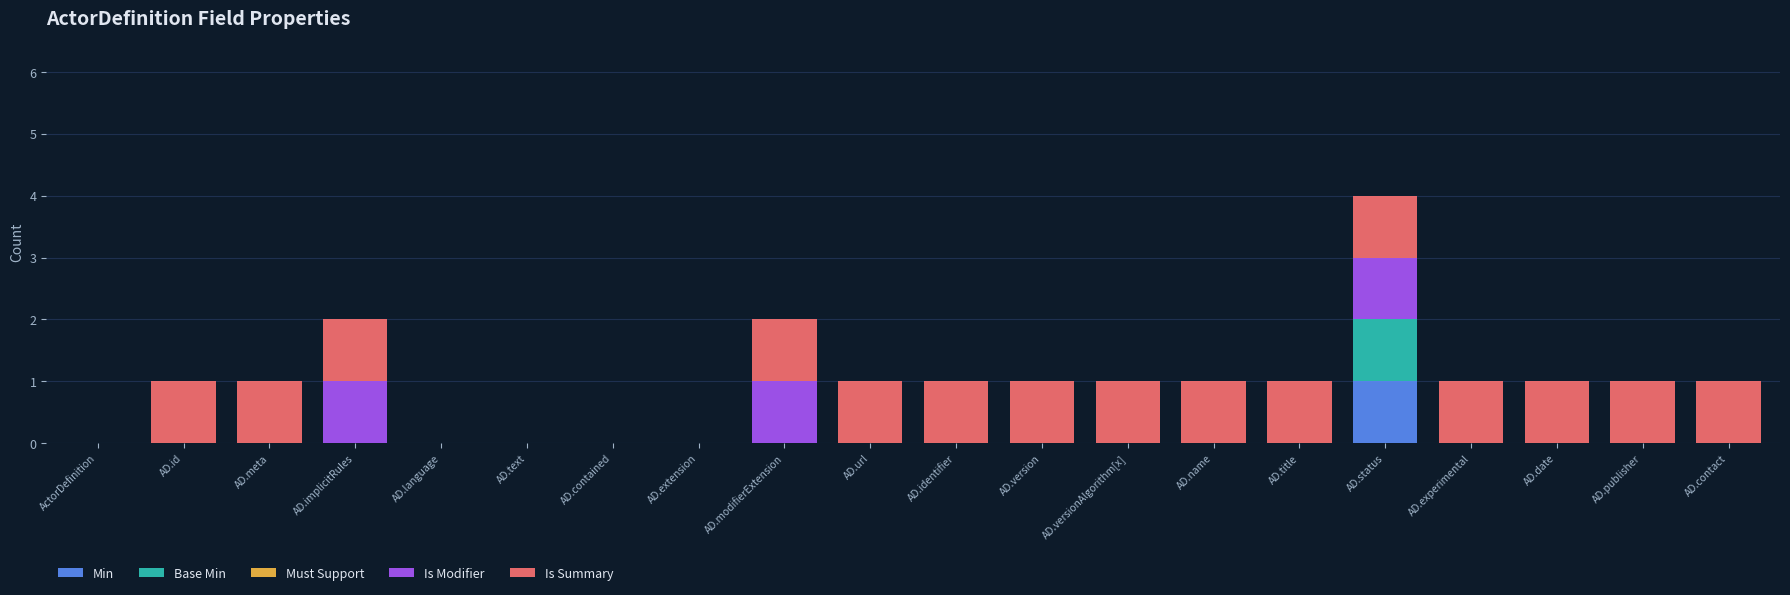

The Min series shows 0 at AD.modifierExtension. True or false?

True